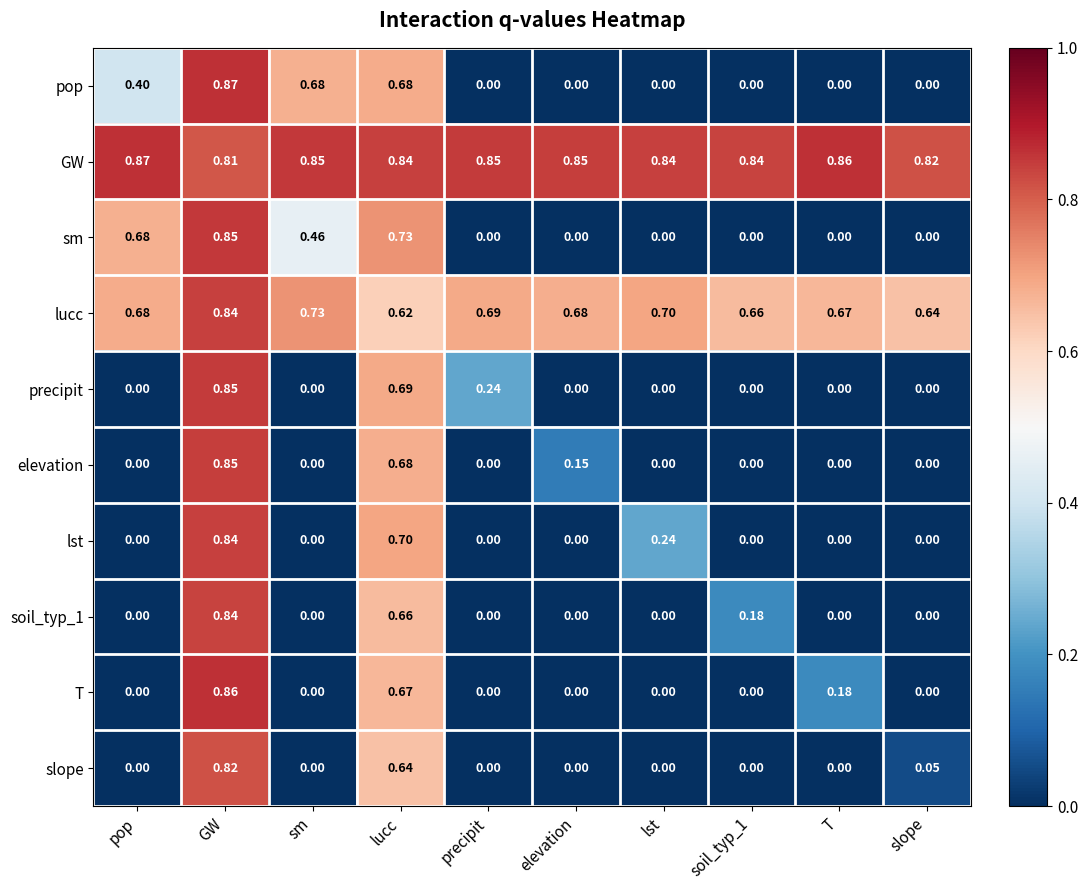

How many distinct data groups are displayed?

10